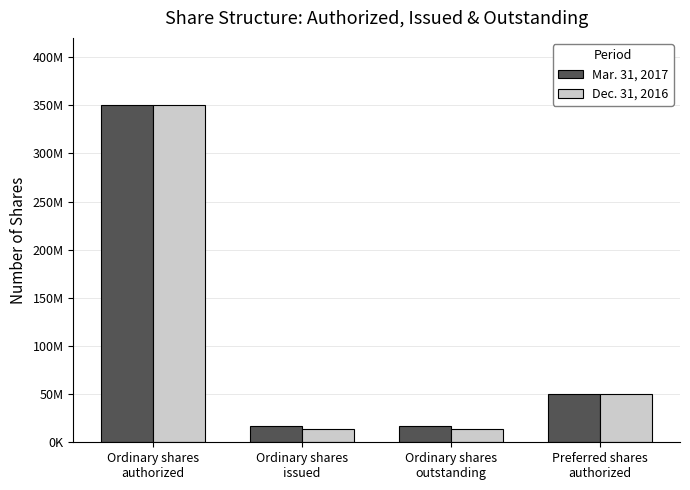

Rank the categories by Mar. 31, 2017 value from lowest to highest.

Ordinary shares
issued, Ordinary shares
outstanding, Preferred shares
authorized, Ordinary shares
authorized